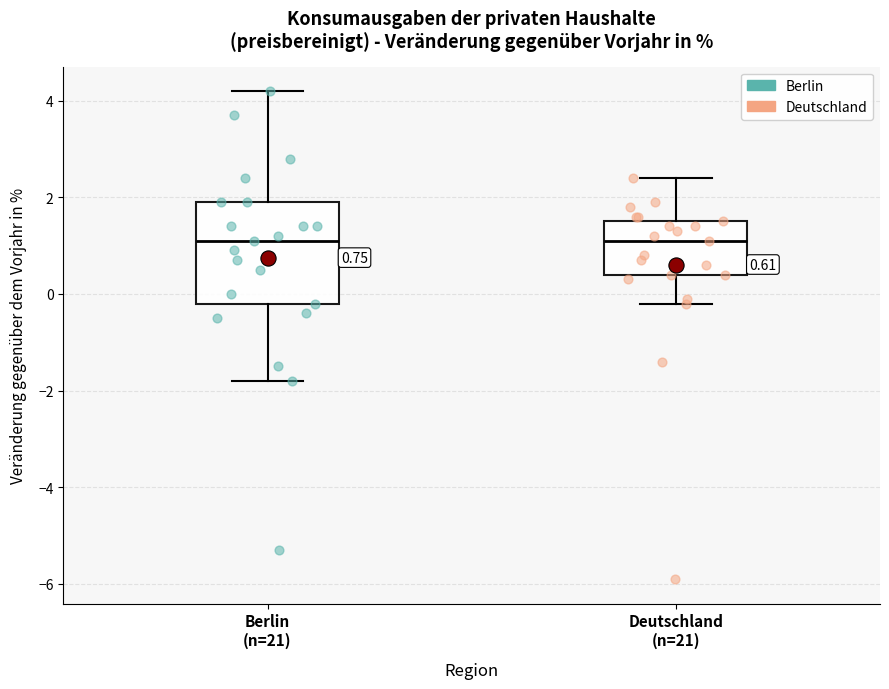

Which box is the tallest, from its lower edge to its upper edge?

Berlin (n=21)